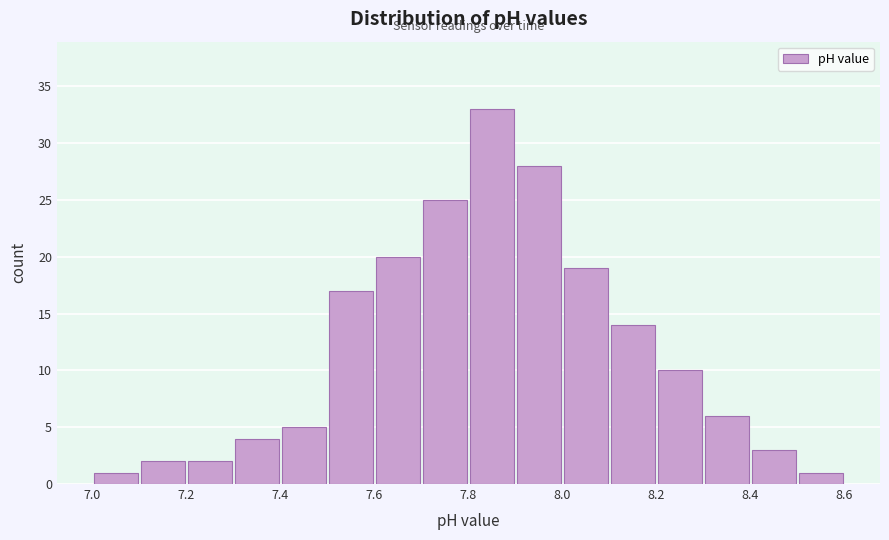

How tall is the bar that spans 8.4 to 8.5 on the x-axis? The values are not printed on the chart, so give them approximately, as read against the axis.

3